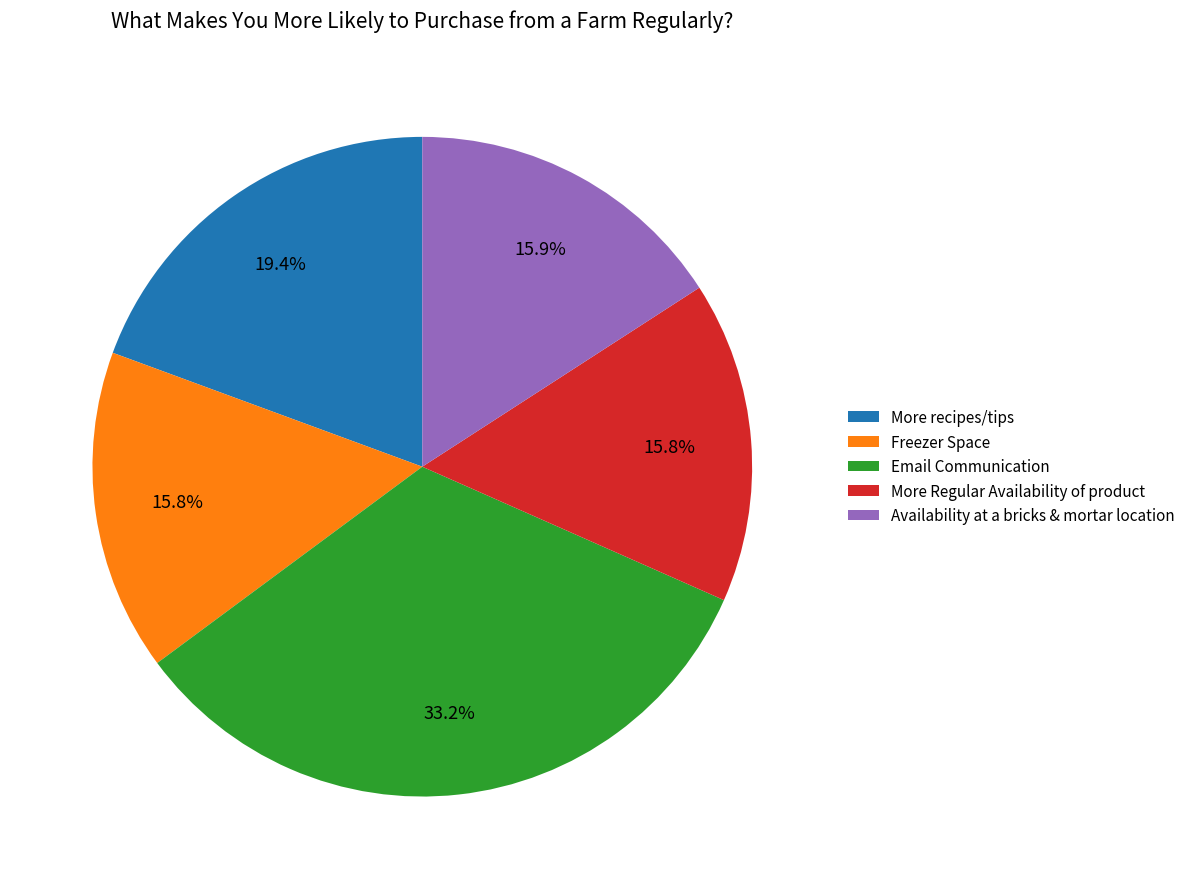

What percentage is the Availability at a bricks & mortar location slice, to the nearest percent?

16%